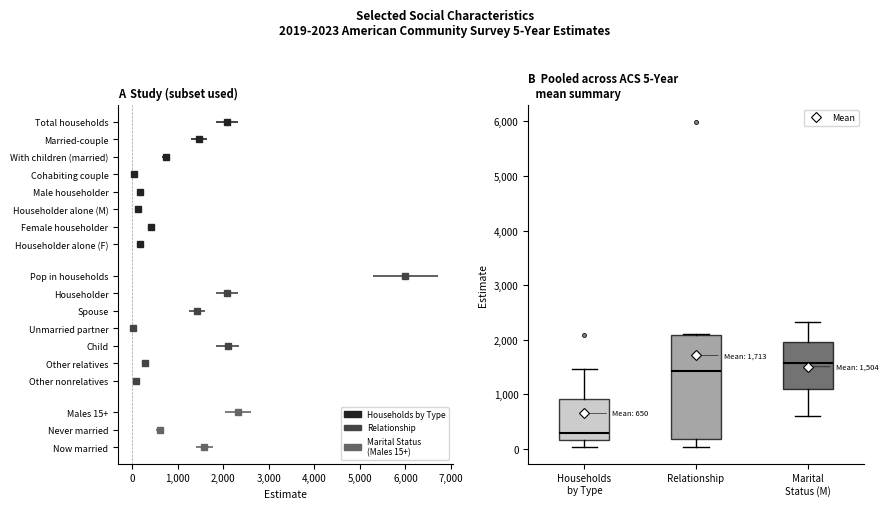

Which box has the highest median line?

Marital Status (M)